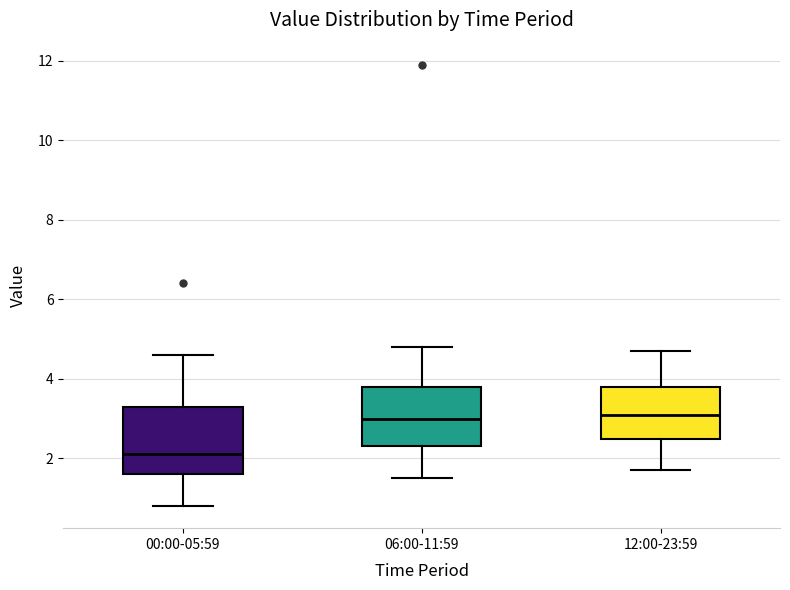

Where does the upper whisker of the box for 06:00-11:59 end on the y-axis? The values are not printed on the chart, so give them approximately, as read against the axis.

4.8